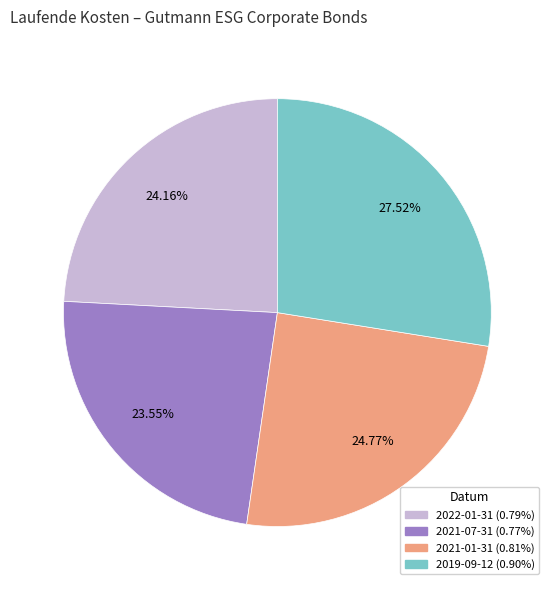

How many slices are in this pie chart?

4